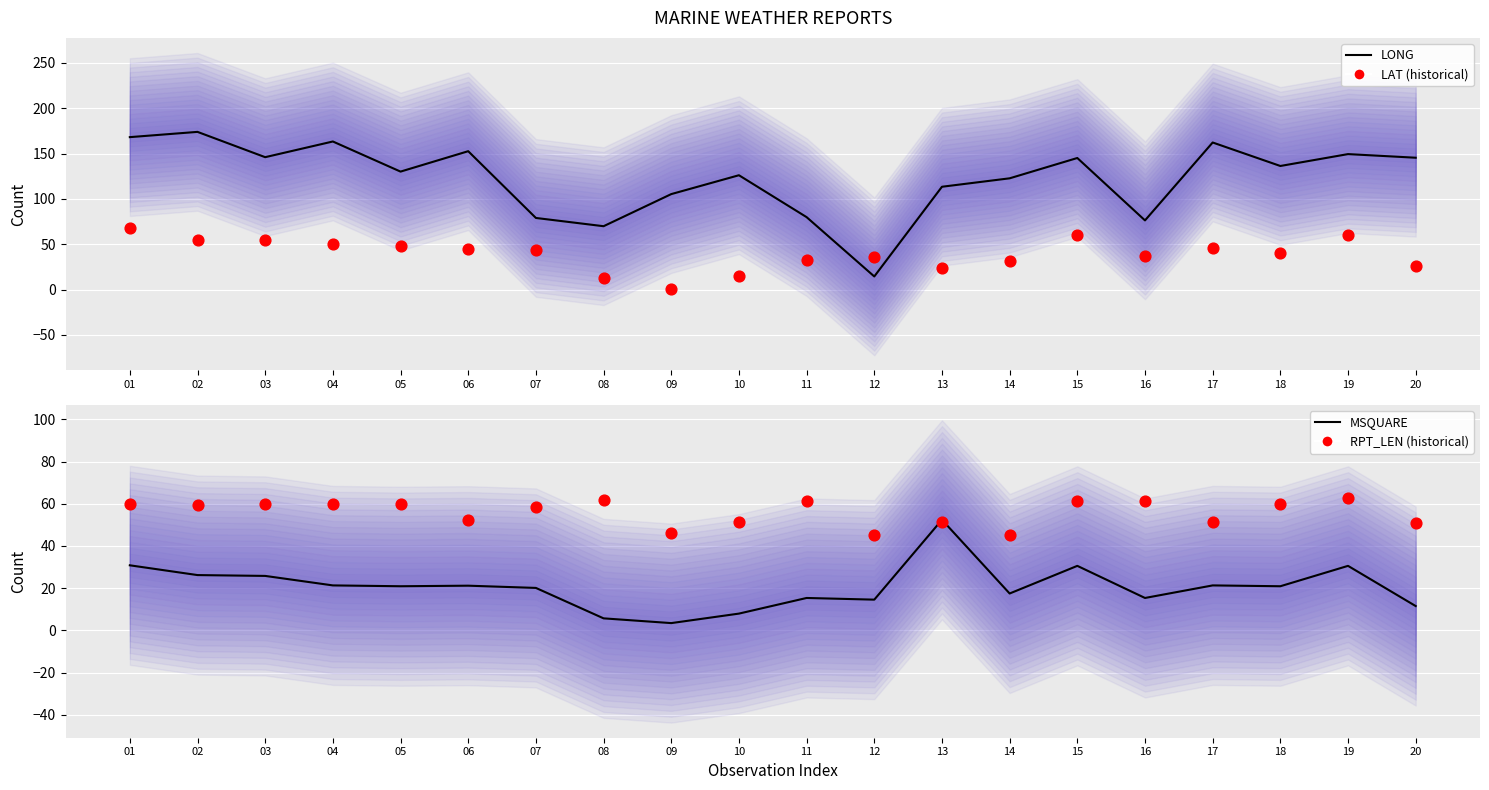

Which series contains the lowest Y value?

LAT (historical)